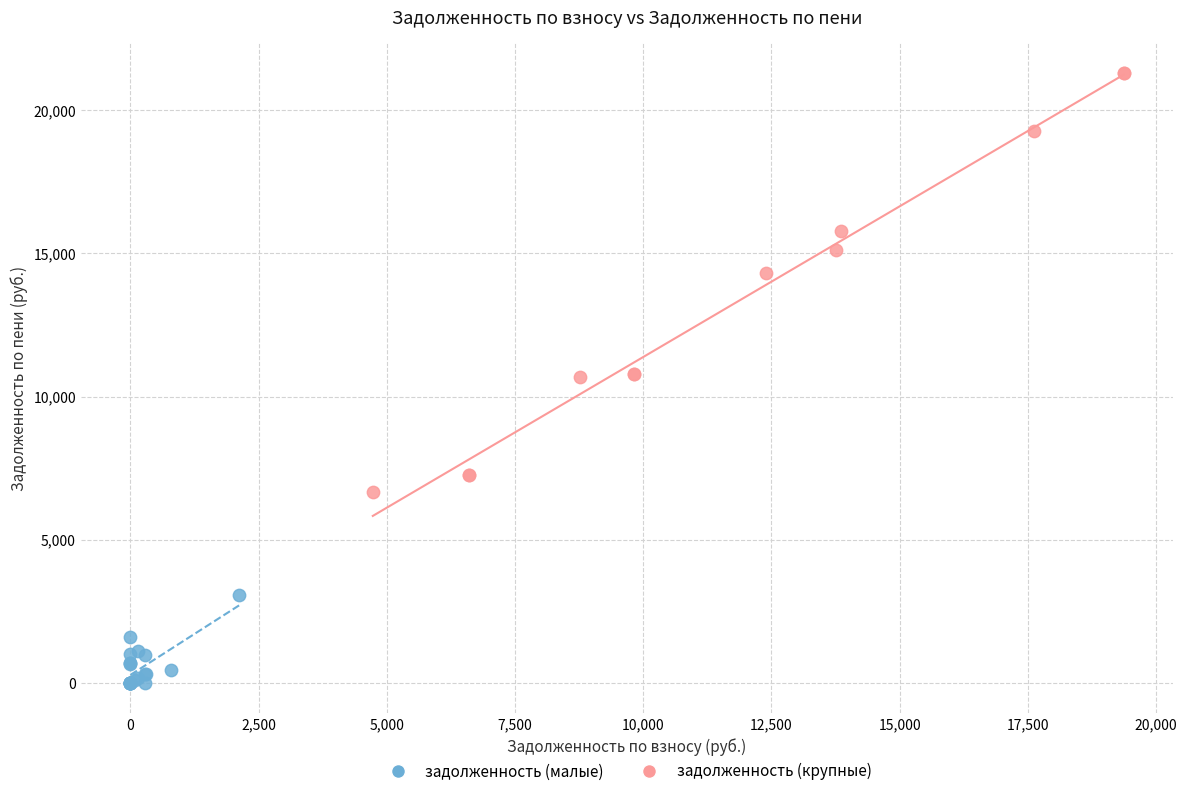

Which series has the widest spread of Y values?

задолженность (крупные)